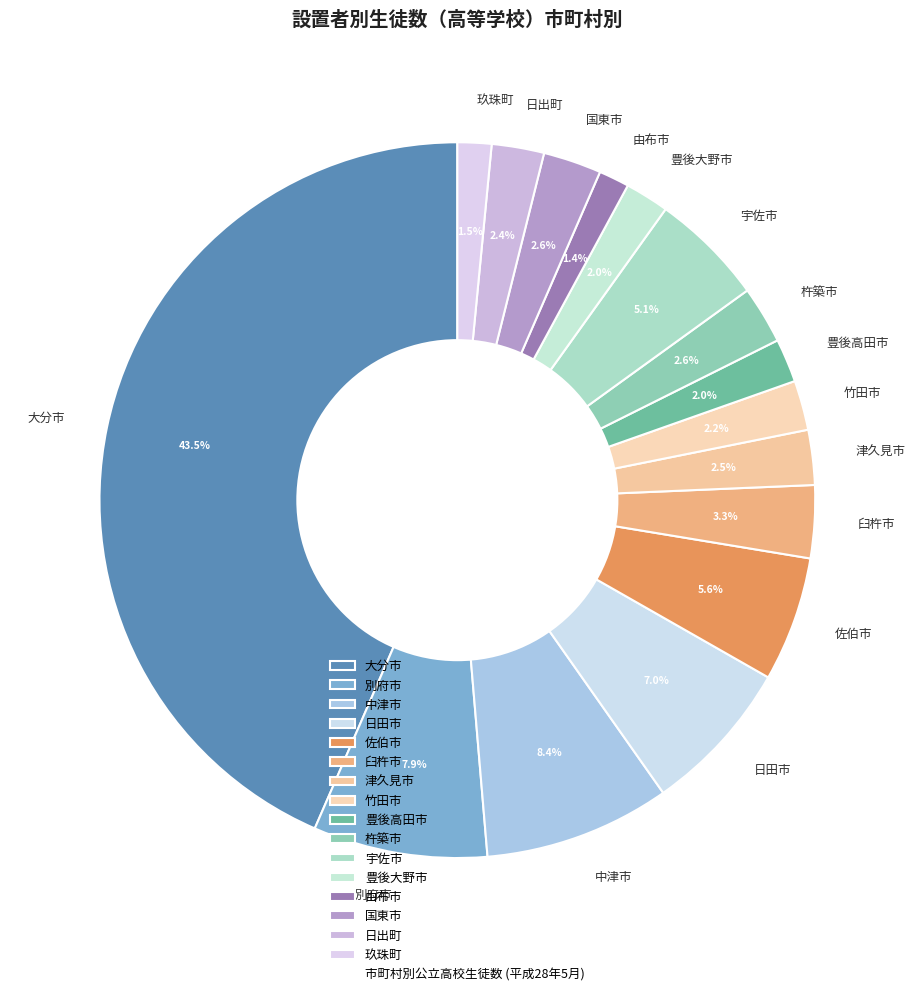

Count the number of slices in the pie.

16